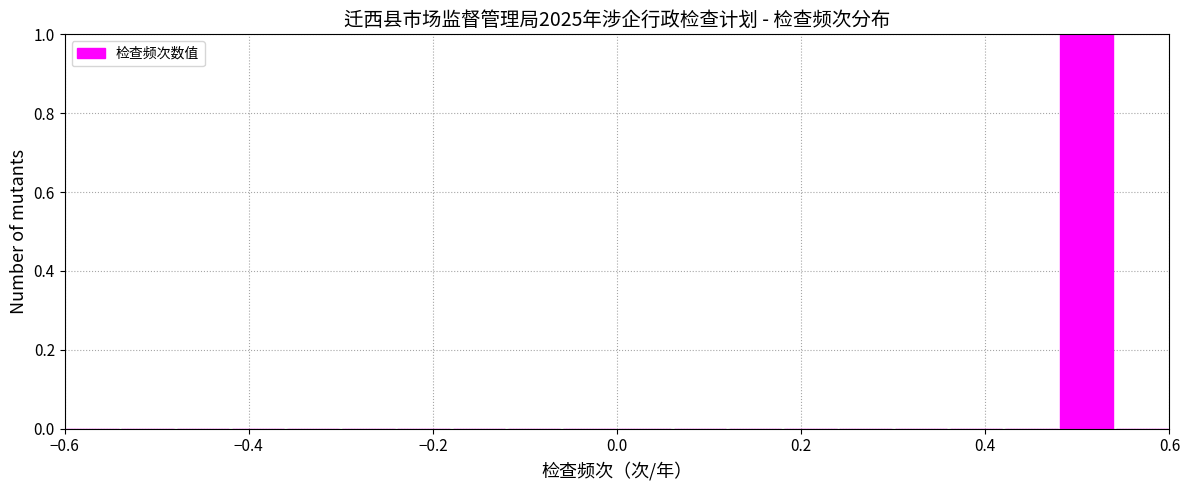

Read against the x-axis, roughly where is the centre of the tallest bar?

0.52